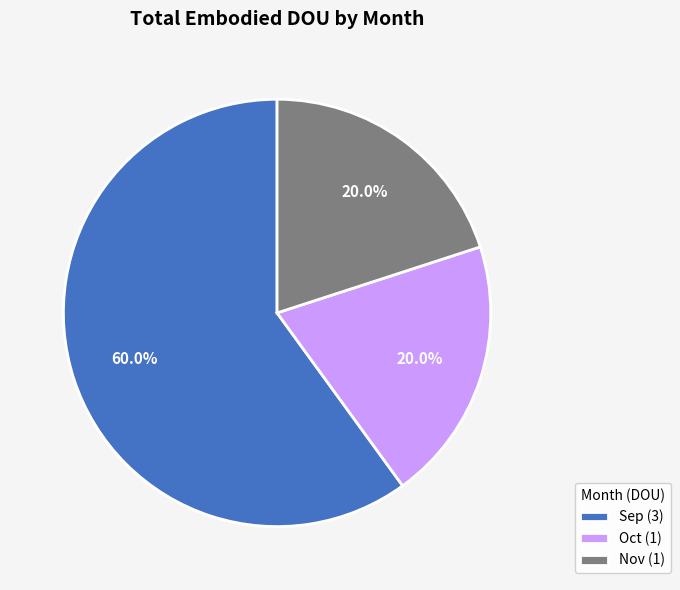

Which category accounts for the majority?

Sep